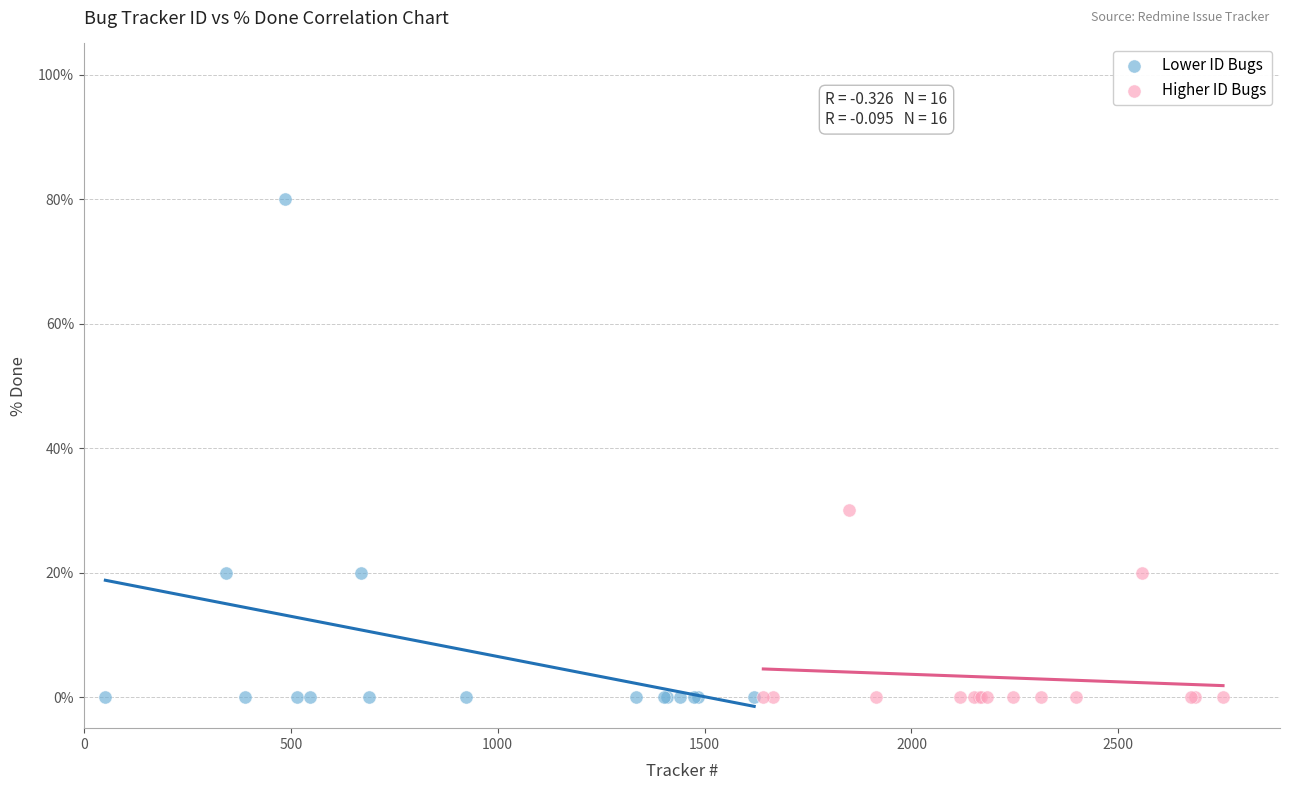

Which series has the largest Y range (max minus min)?

Lower ID Bugs